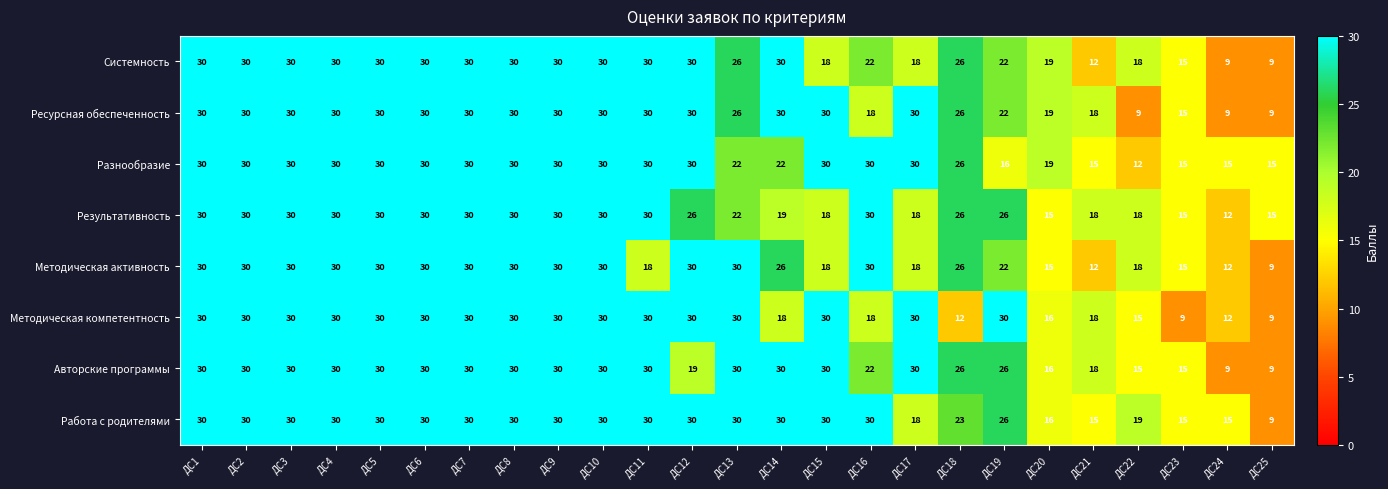

Which series has the largest total across all categories?

Работа с родителями